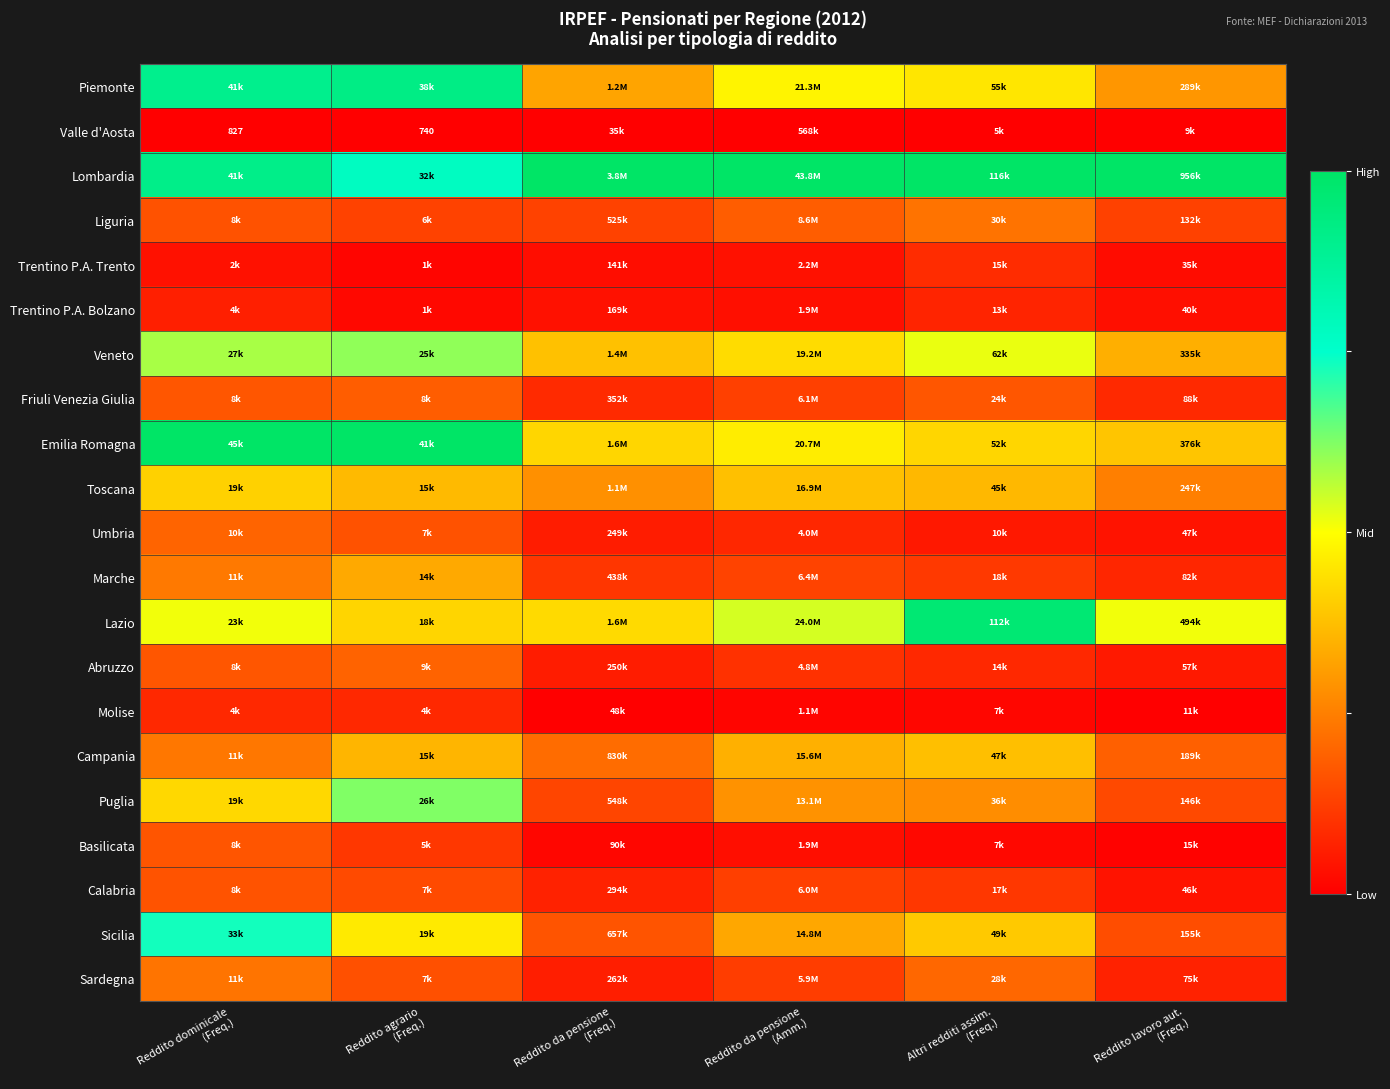

At how many categories does at least one series exceed 0?

6